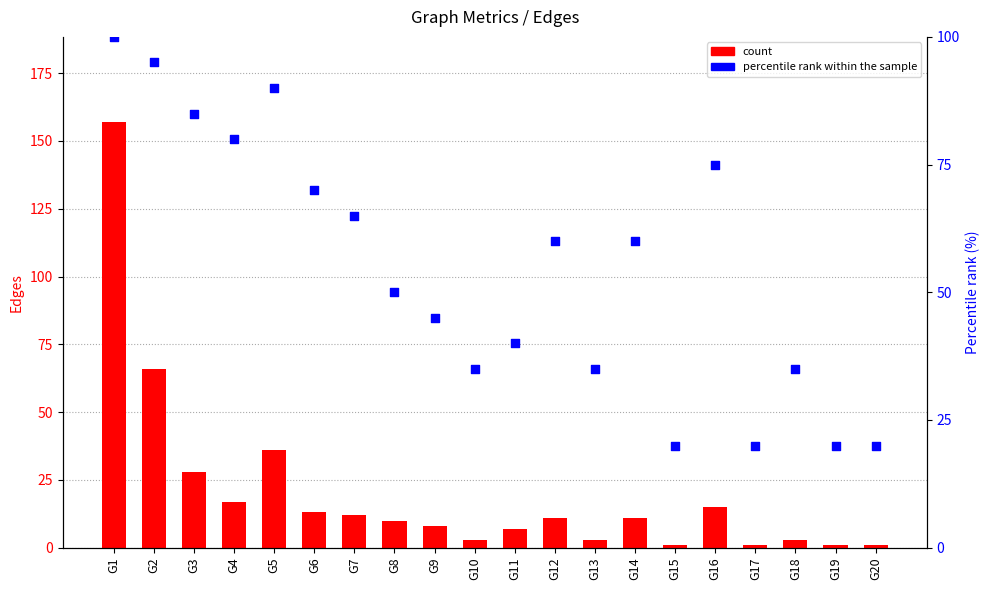

Which series has the widest spread of Y values?

count